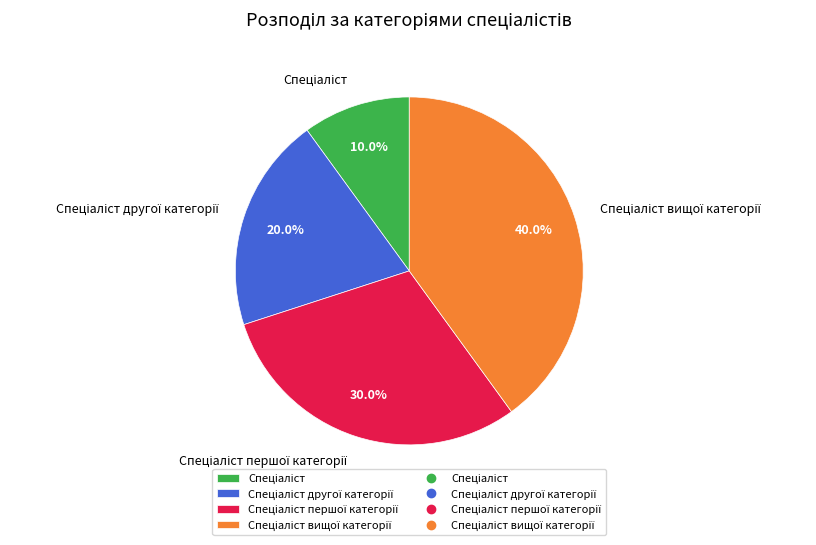

How many slices are in this pie chart?

4